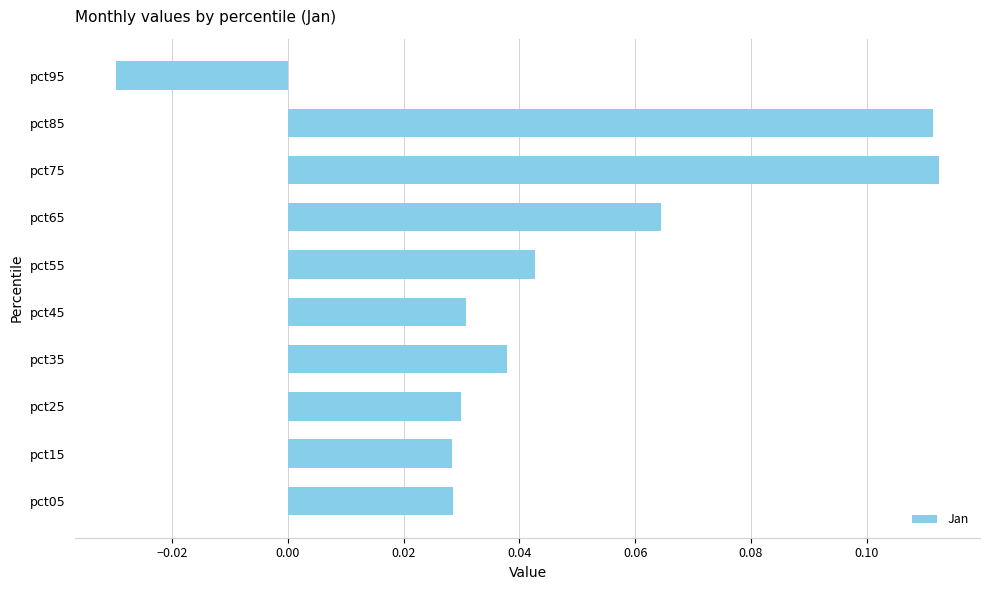

Does the chart contain stacked bars?

No